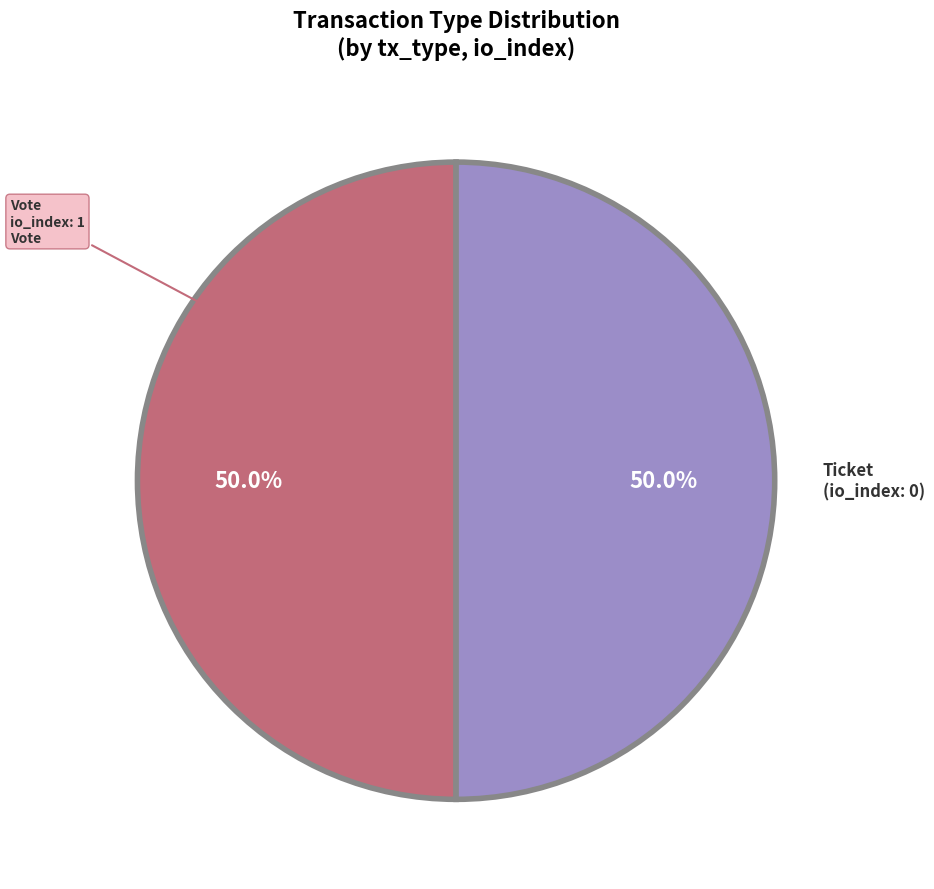

How many slices are in this pie chart?

2